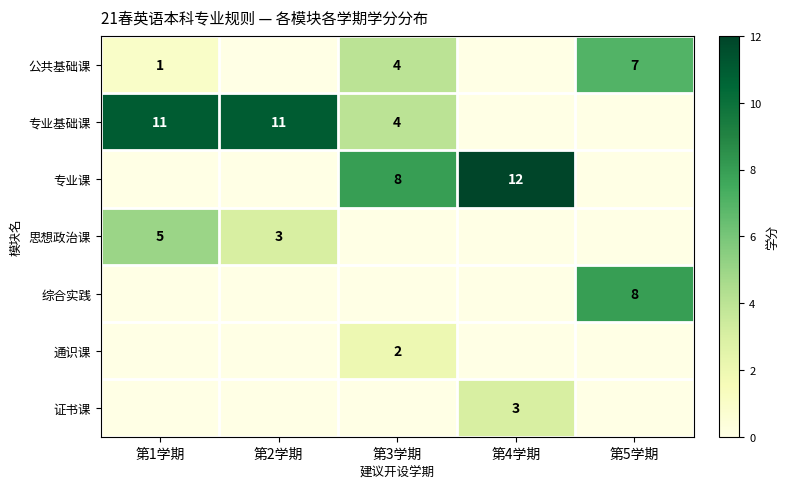

Is it true that 专业课 equals 8 at 第3学期?

True